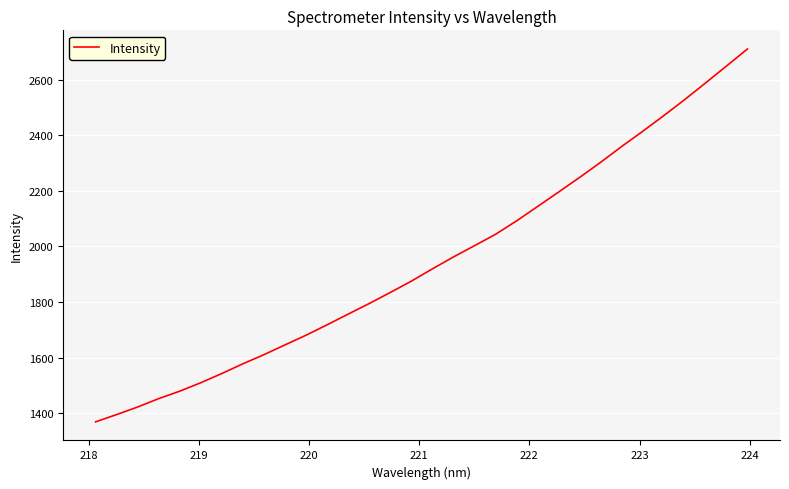

What is the minimum value shown in the chart?

1369.4